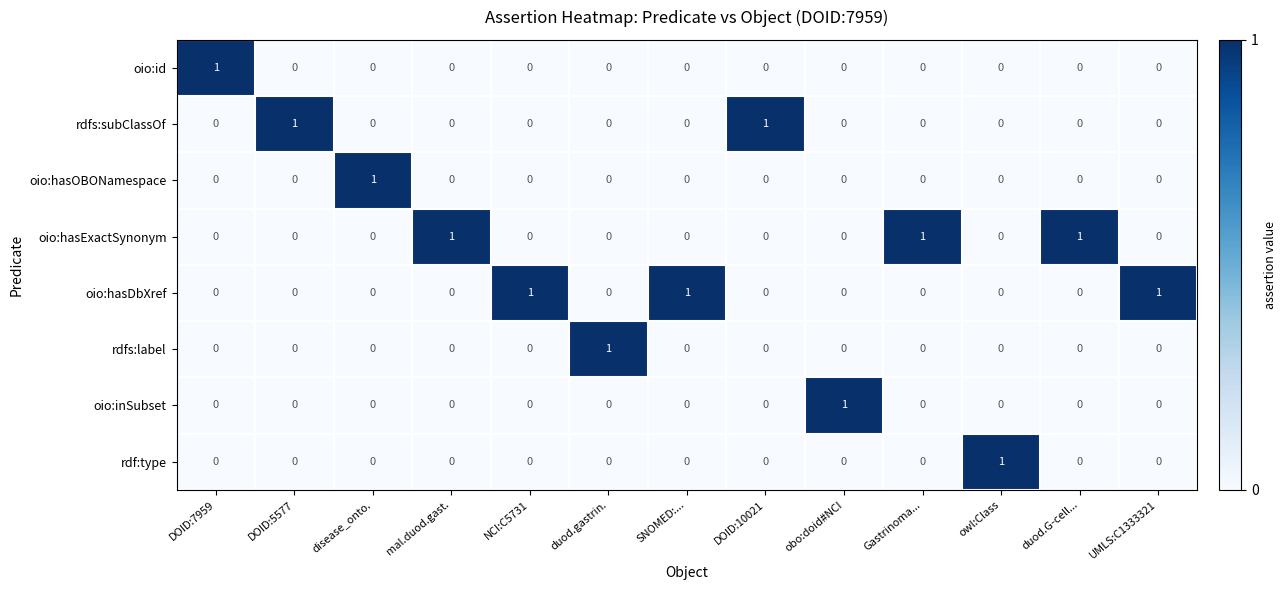

True or false: rdfs:label has a value of -1 at DOID:7959.

False